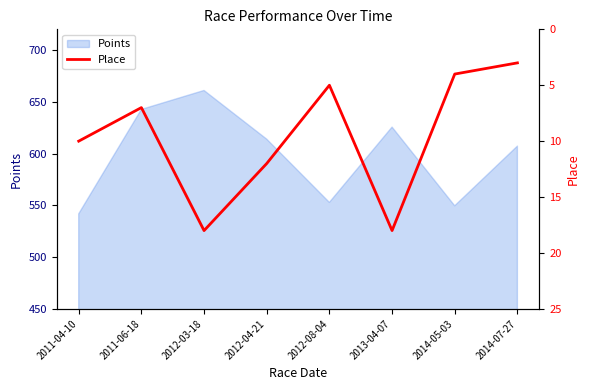

What is the approximate value at 2011-06-18, to the nearest 10?

10